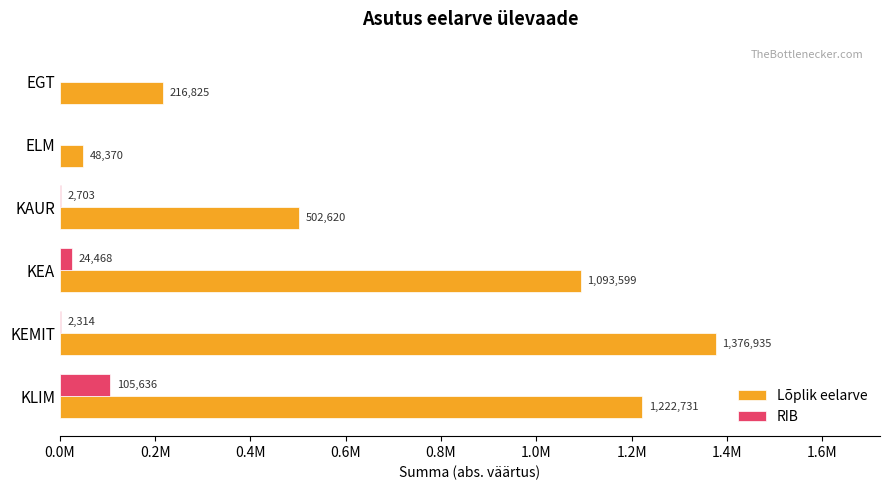

What is the value of the Lõplik eelarve bar at the 3rd from the left?

502620.0